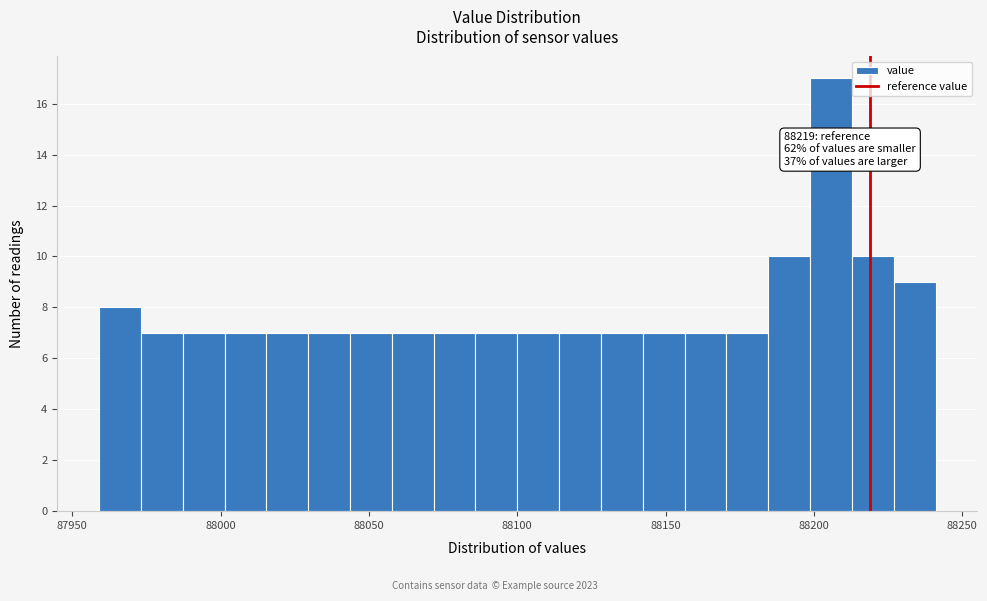

Read against the x-axis, roughly where is the centre of the tallest bar?

88205